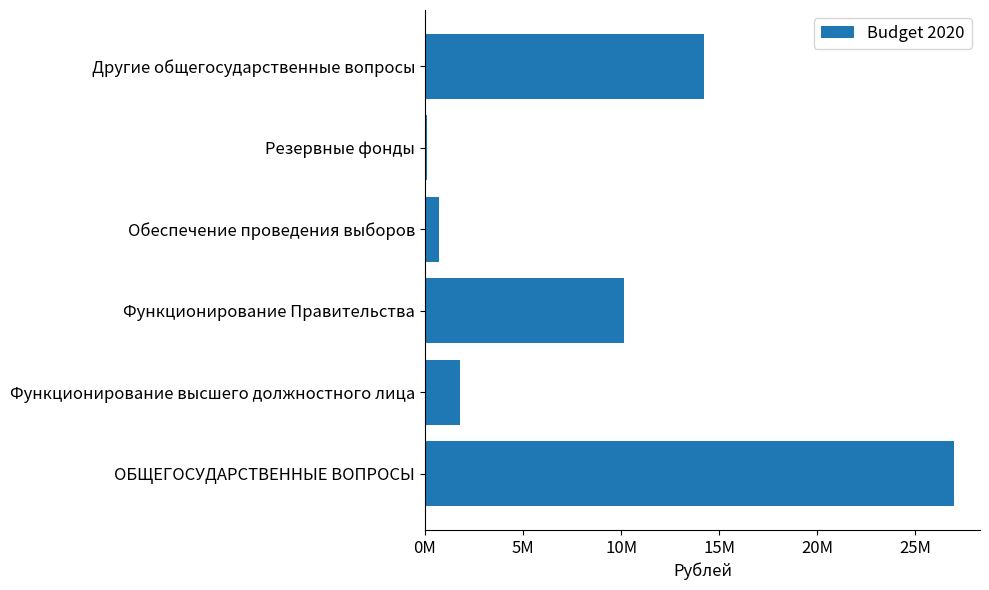

Are the bars horizontal?

Yes